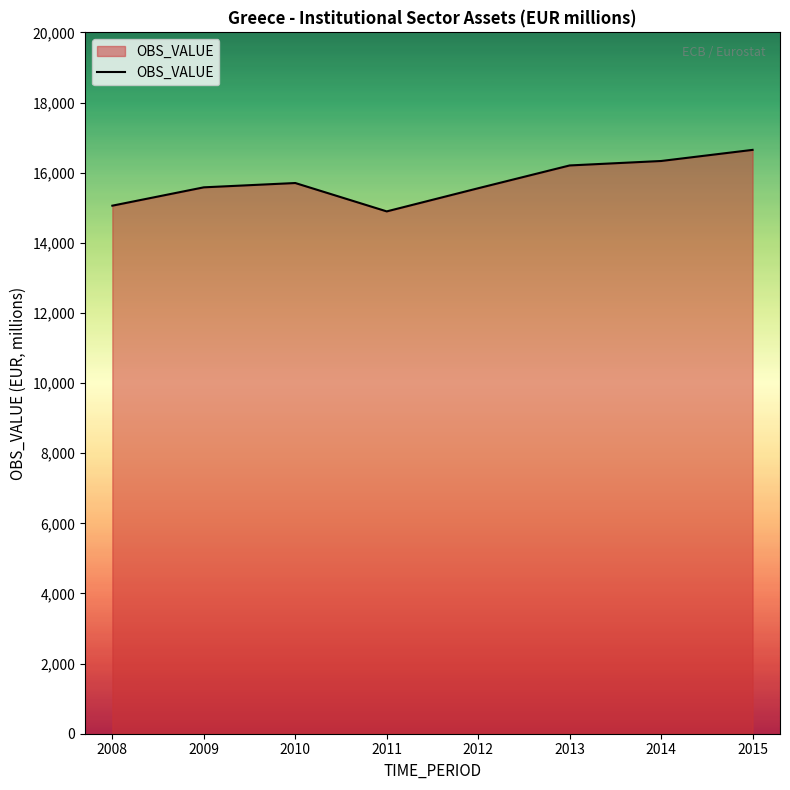

What is the sum of all values?

125979